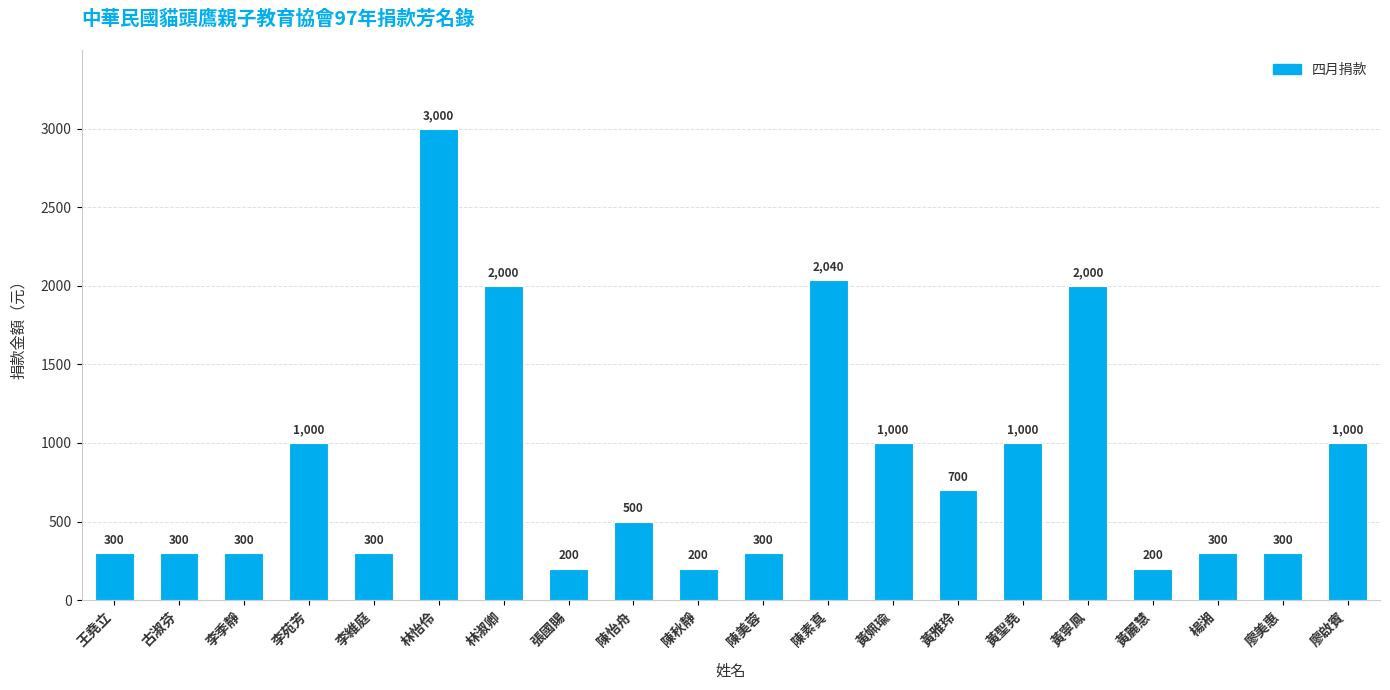

The chart shows a value of 200 at 張國賜. True or false?

True